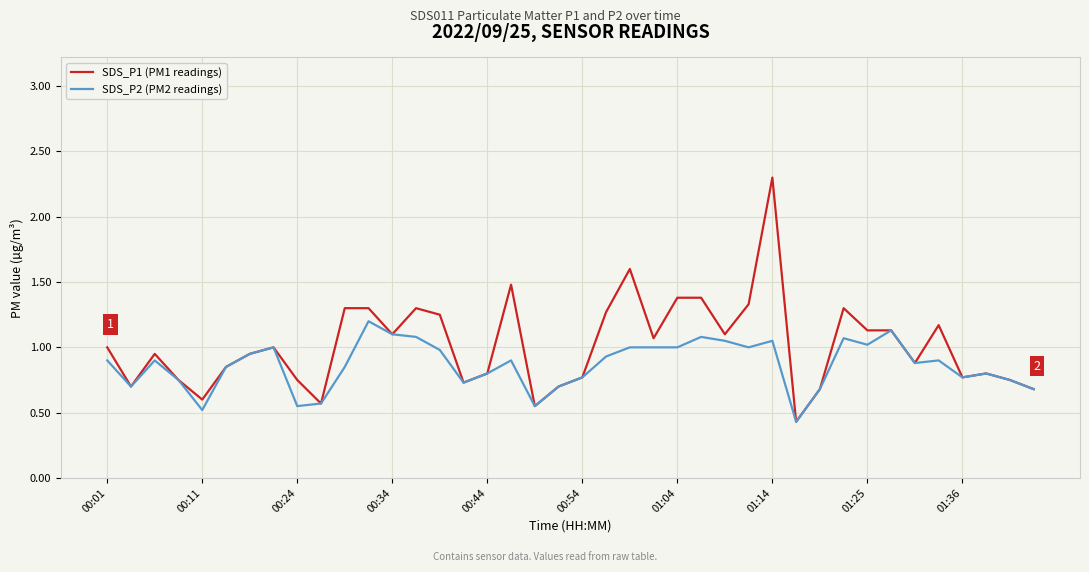

Which series has the widest spread of values?

SDS_P1 (PM1 readings)